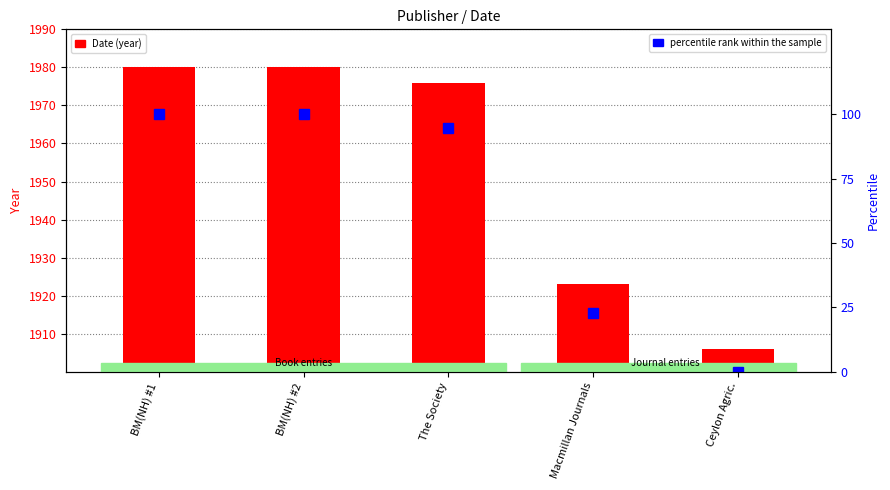

How many groups of bars are there?

5